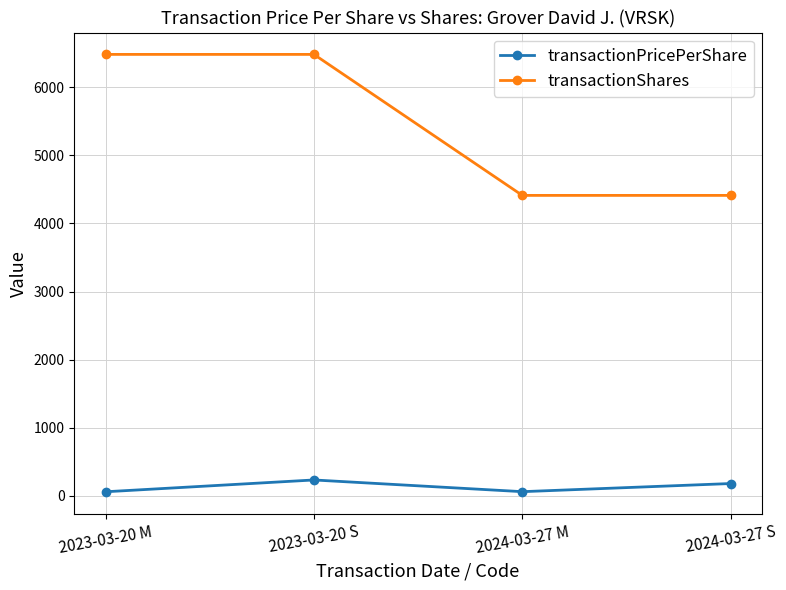

At which category is the sum across all series the highest?

2023-03-20 S